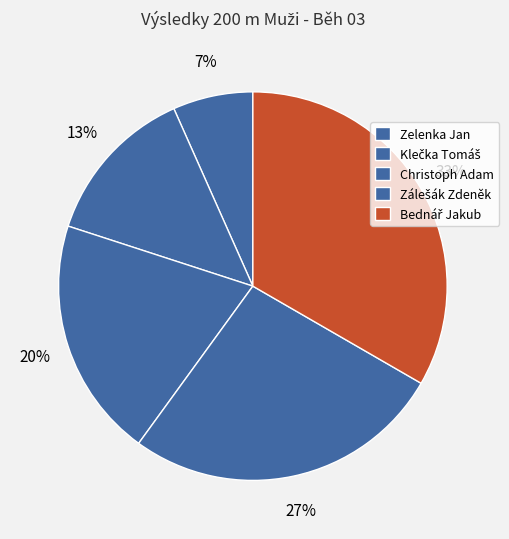

Do Bednář Jakub and Zelenka Jan together represent more than half of the pie?

No